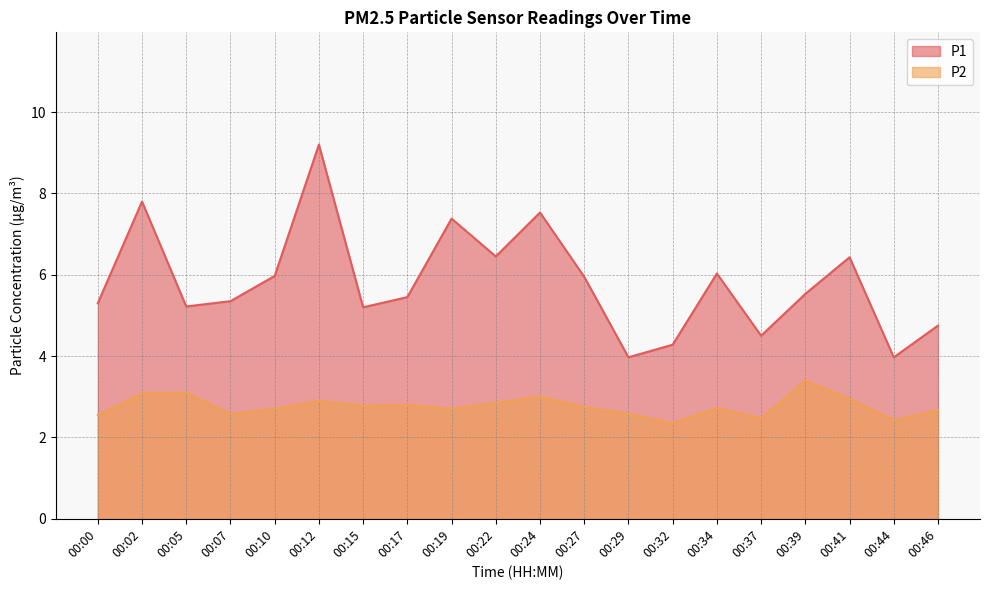

The P1 series shows 4.5 at 00:37. True or false?

True